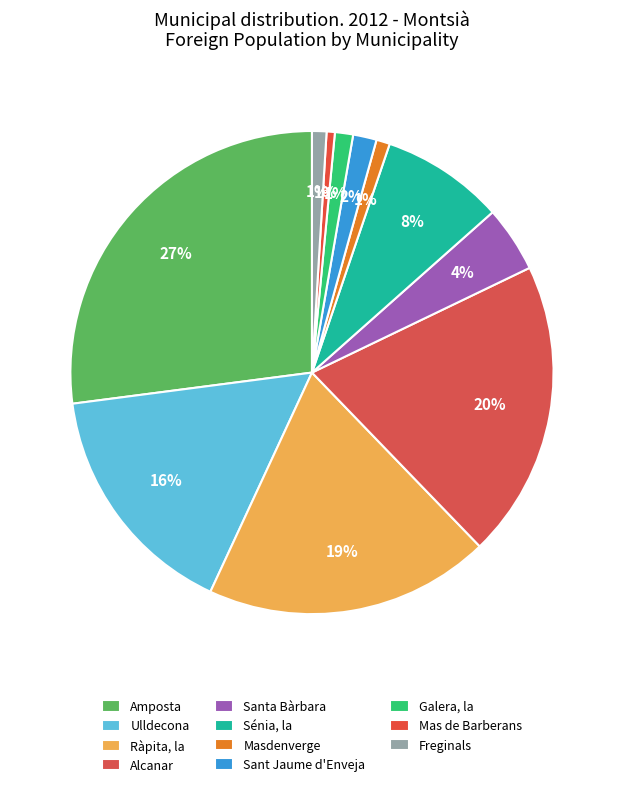

Count the number of slices in the pie.

11